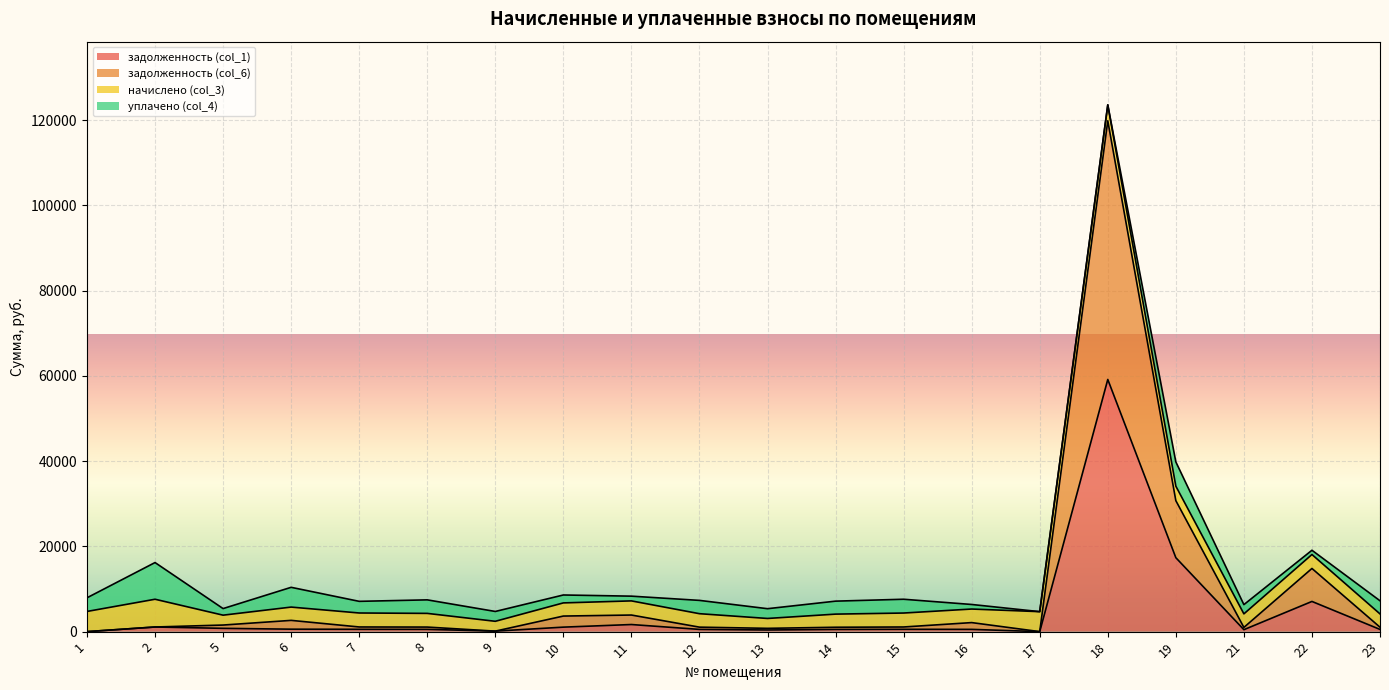

At which category is the sum across all series the highest?

18